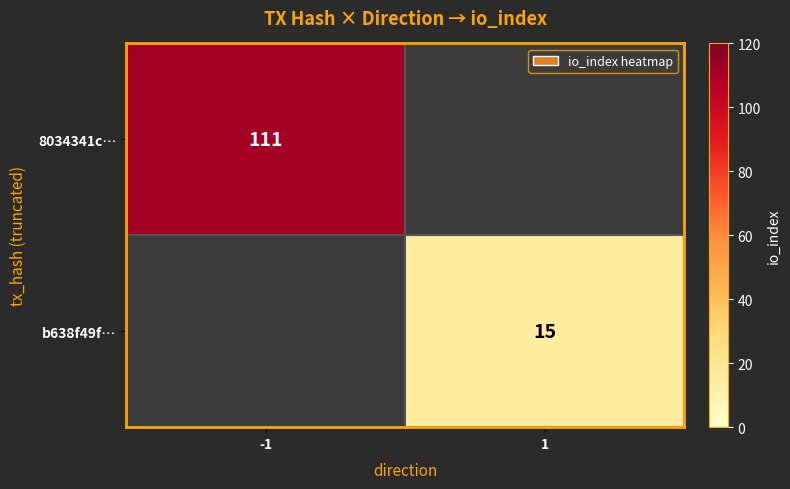

Is it true that 8034341c… equals 38 at -1?

False